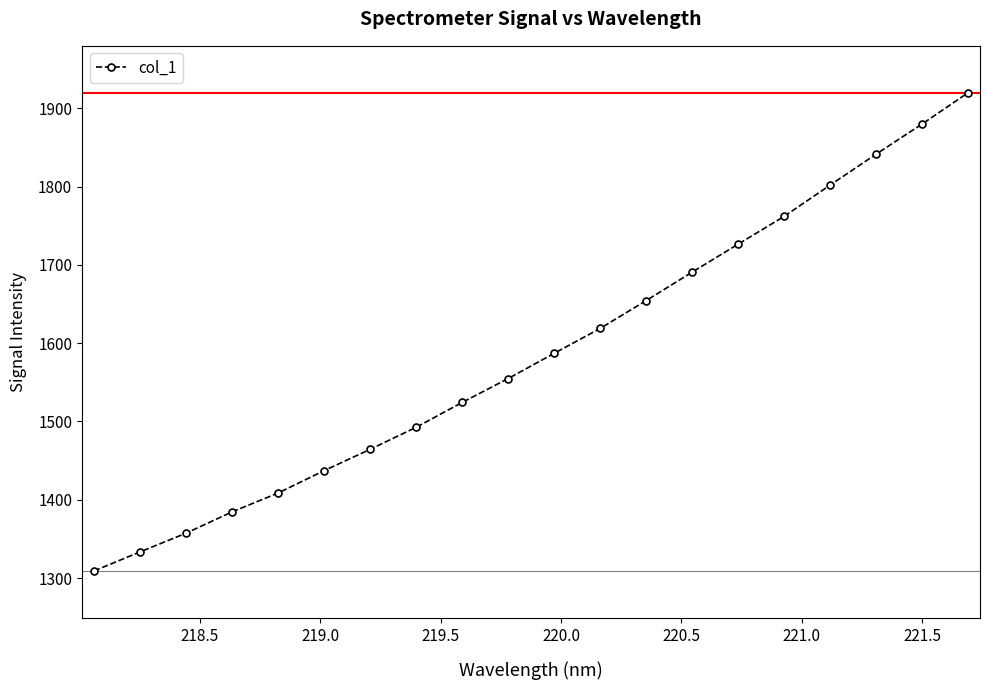

What is the average value?

1587.5